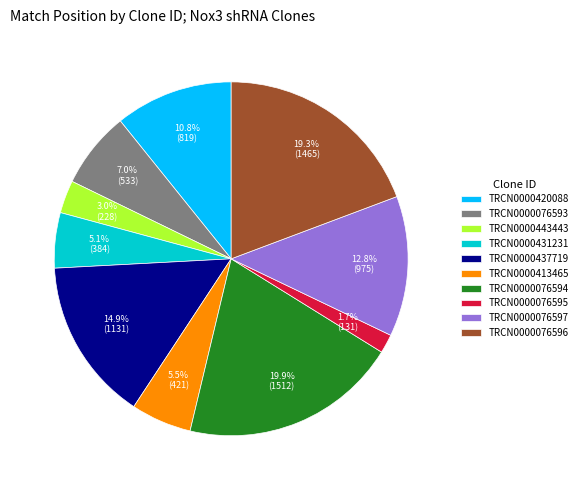

To the nearest percent, what is the combined percentage of TRCN0000443443 and TRCN0000076595?

5%